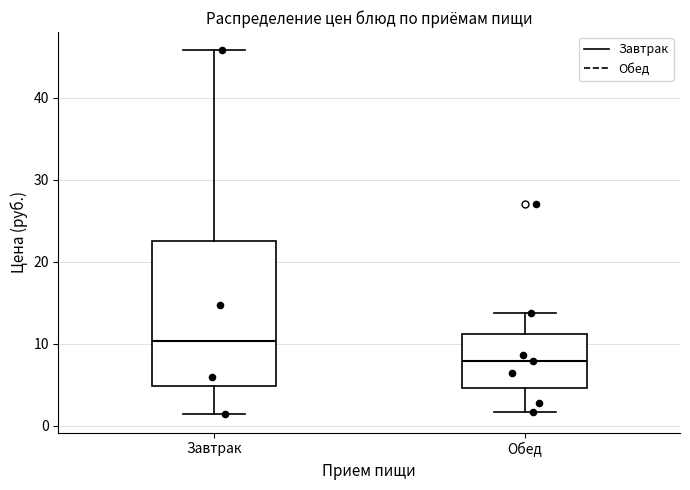

Reading left to right, transcribe this box plot: for each box, give where its median line is, the range the box spans, and where its two whiskers end, as read against the y-axis. The values are not printed on the chart, so give them approximately, as read against the axis.

Завтрак: median 10, box 5 to 23, whiskers 1 to 46
Обед: median 8, box 5 to 11, whiskers 2 to 14